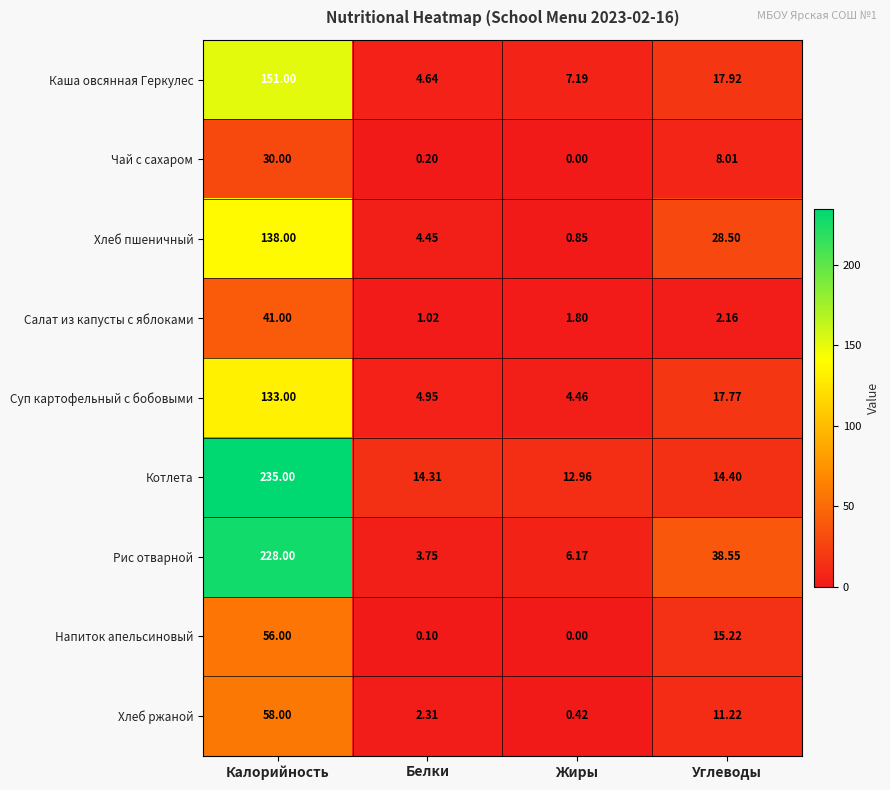

At which category is the sum across all series the highest?

Калорийность